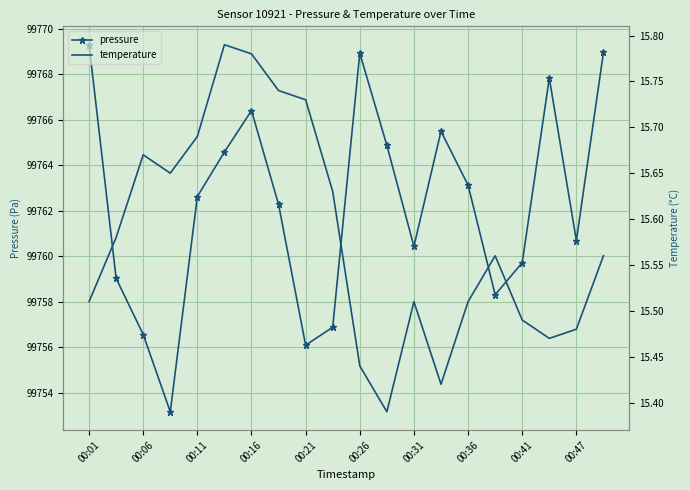

Is it true that pressure equals 99766.4 at 00:16?

True